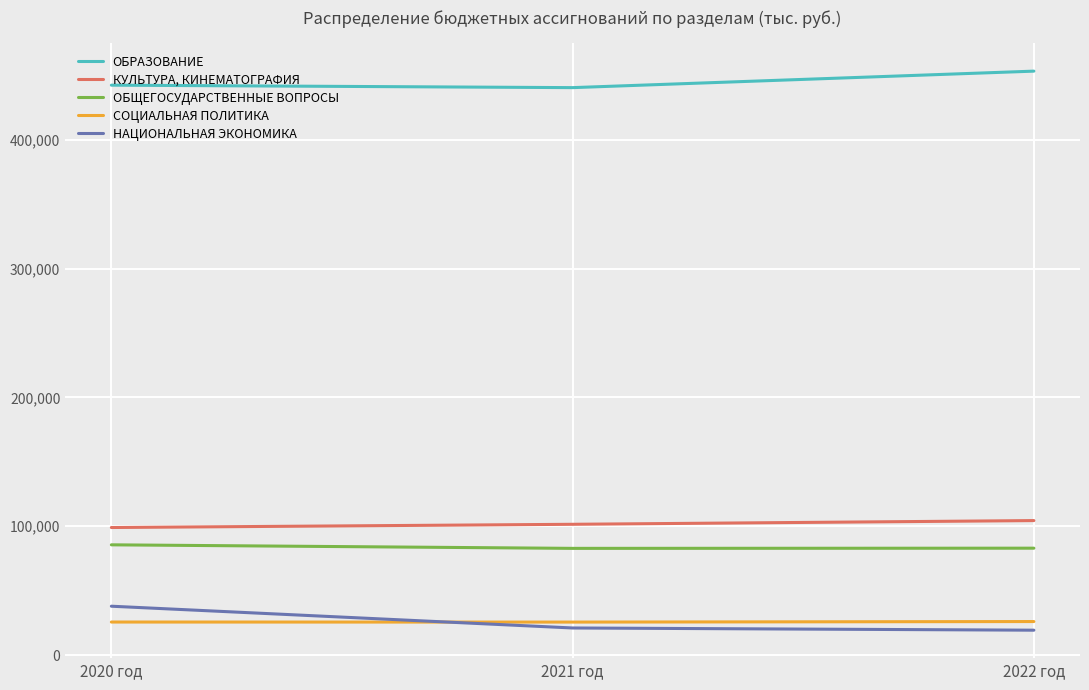

The value of ОБЩЕГОСУДАРСТВЕННЫЕ ВОПРОСЫ at 2022 год is 83001.7. True or false?

True